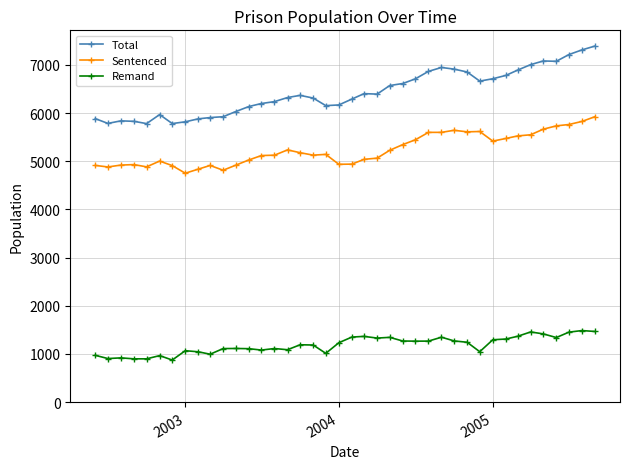

At how many categories does at least one series exceed 2076?

40